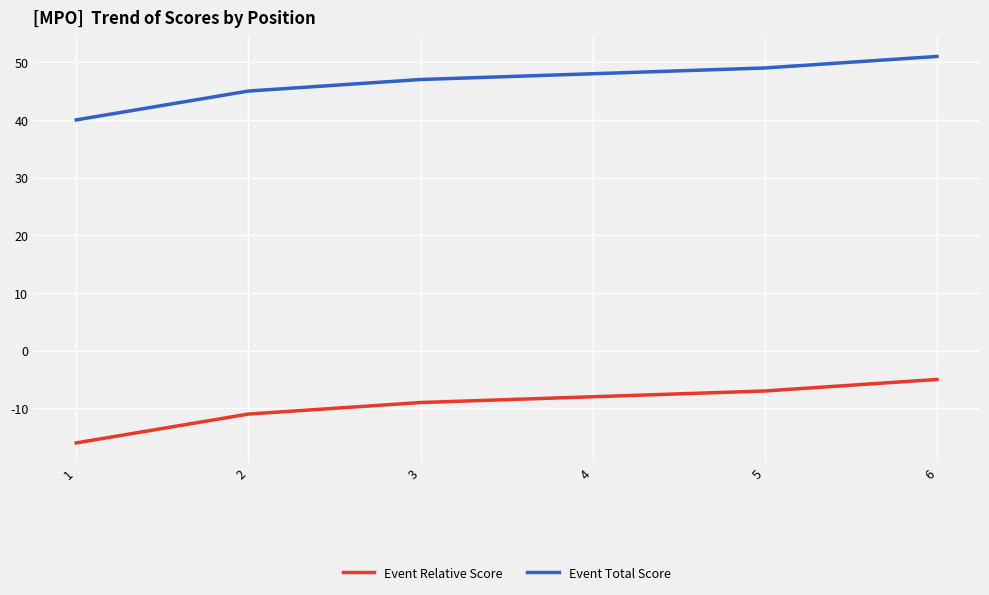

What is the difference between the highest and lowest values at 2?

56